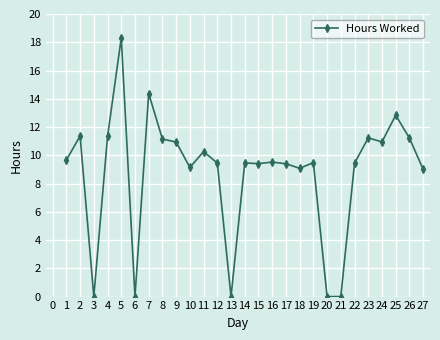

How many series are shown in this chart?

1